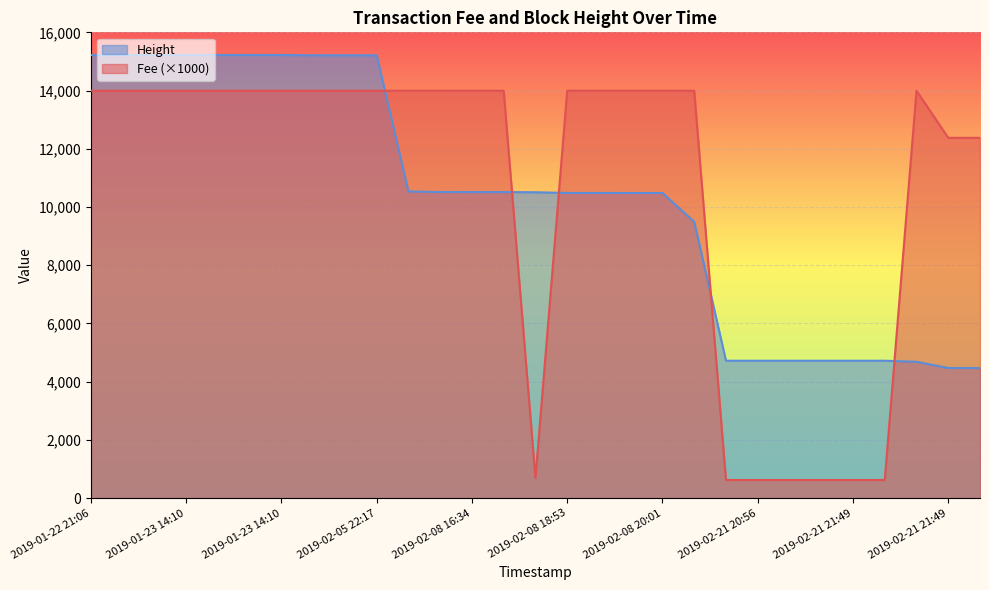

Where is Height nearest to the value 9845?

2019-02-21 20:56